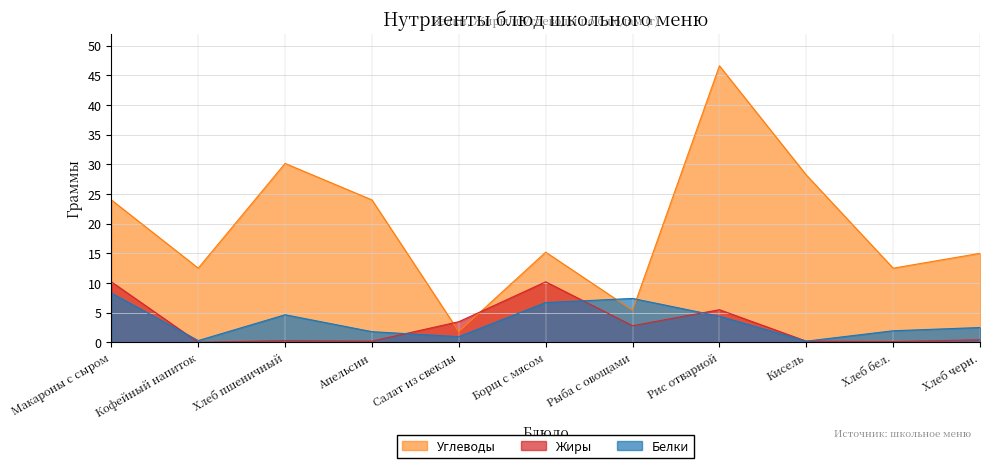

The Углеводы series shows 28.2 at Кисель. True or false?

True